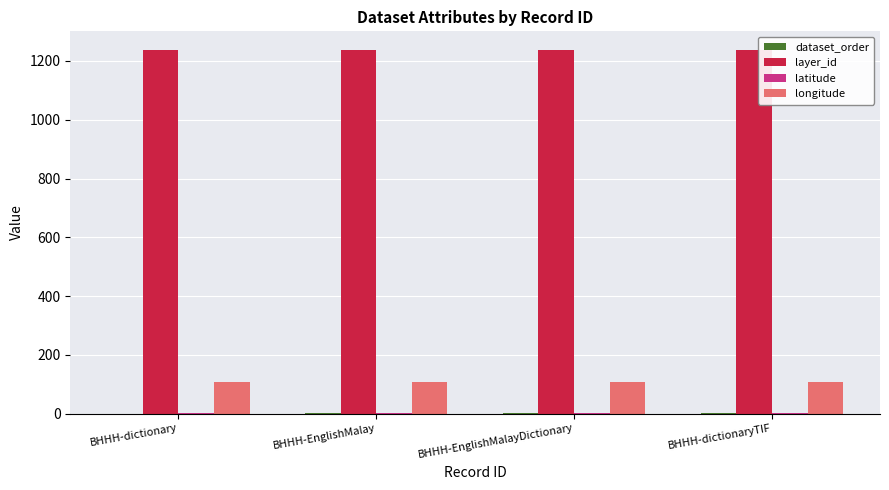

Which series has the largest total across all categories?

layer_id